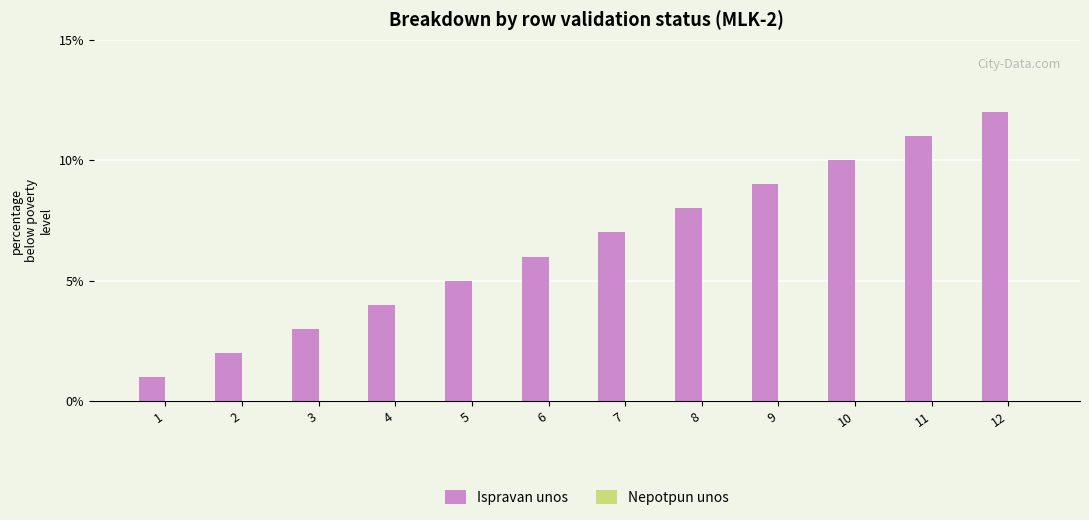

Which category has the highest value across all series?

12